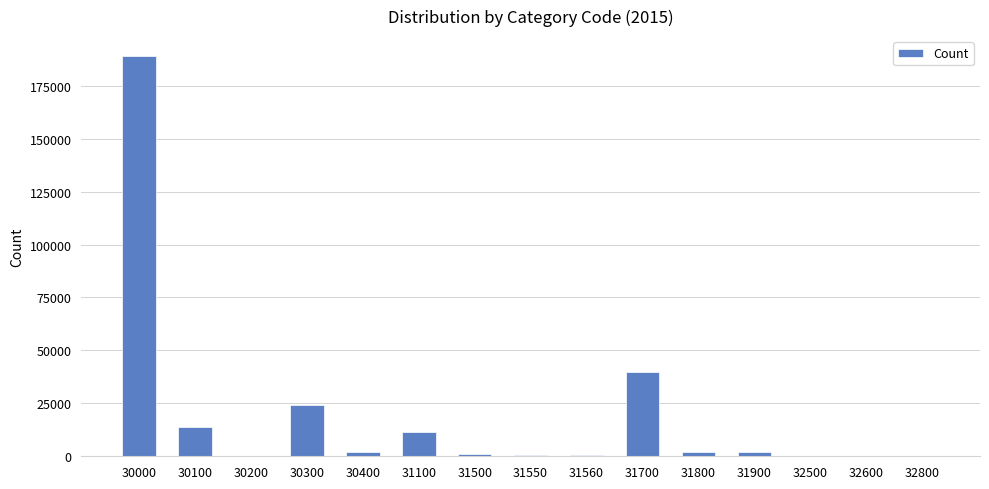

Which category has the highest value across all series?

30000